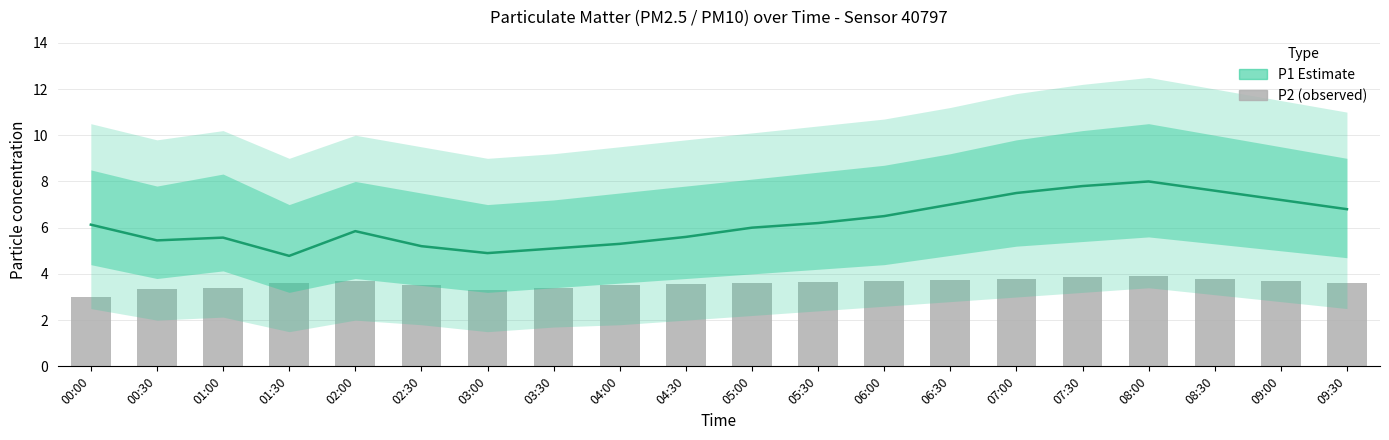

At which category is the sum across all series the highest?

08:00